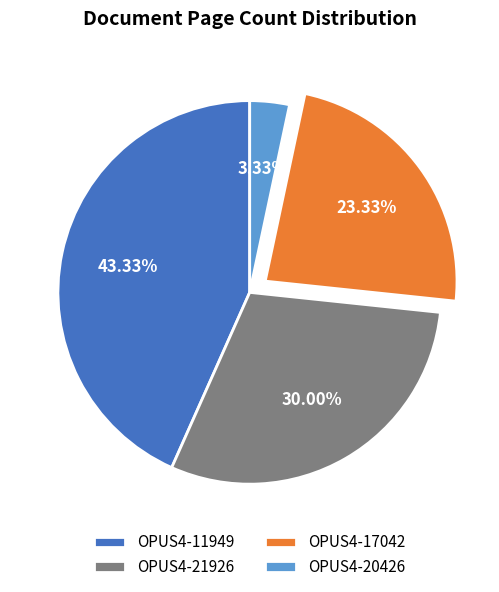

To the nearest percent, what is the difference between the OPUS4-11949 and OPUS4-17042 slice percentages?

20%